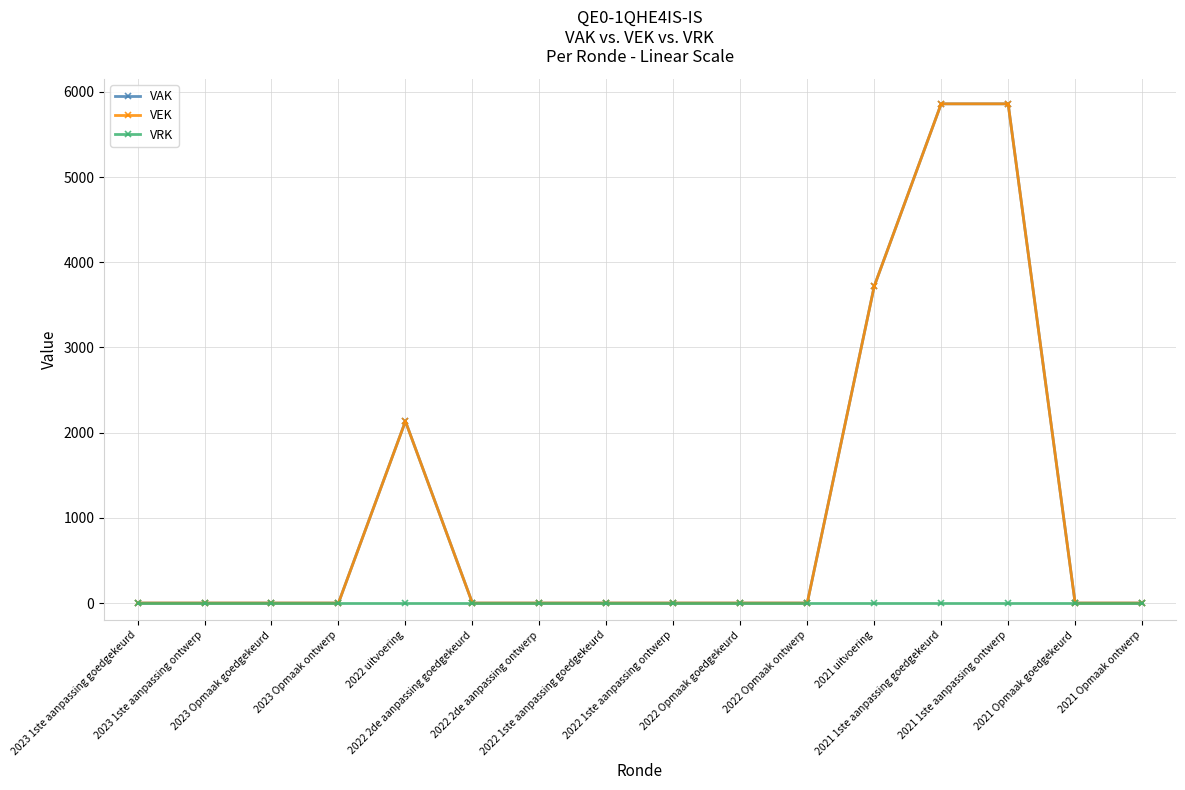

In VEK, how many points are higher than both neighbors (excluding endpoints)?

1